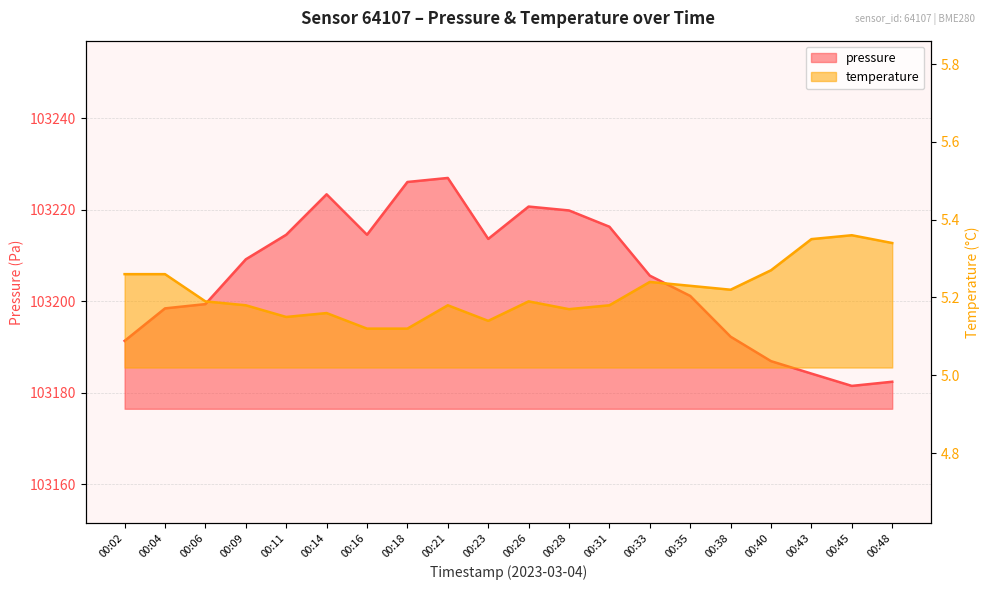

How many data points in pressure are above 103209?

10